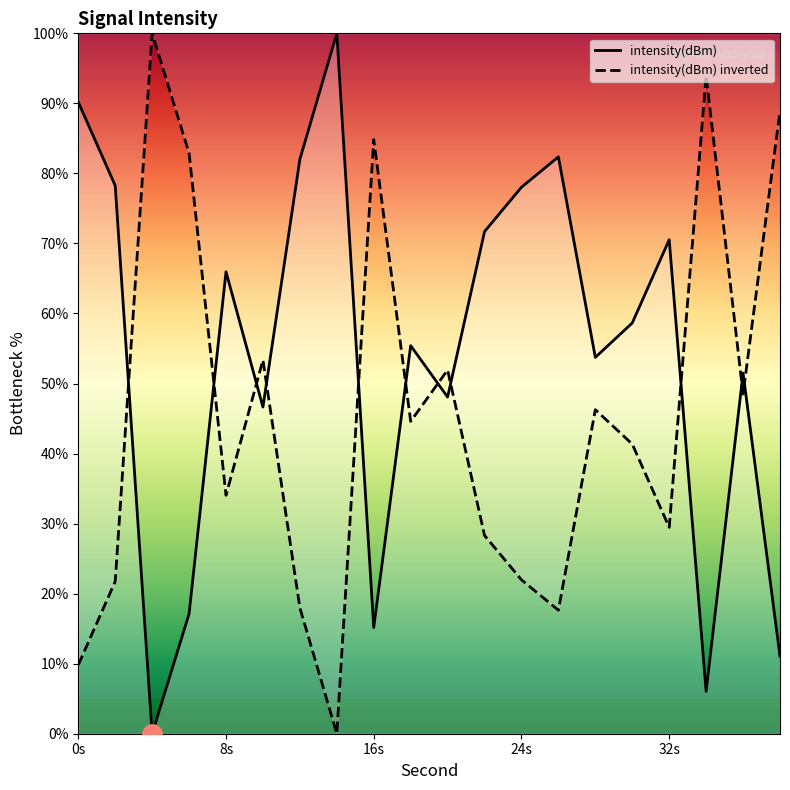

What is the difference between the maximum and minimum values in the intensity(dBm) inverted series?

100.0